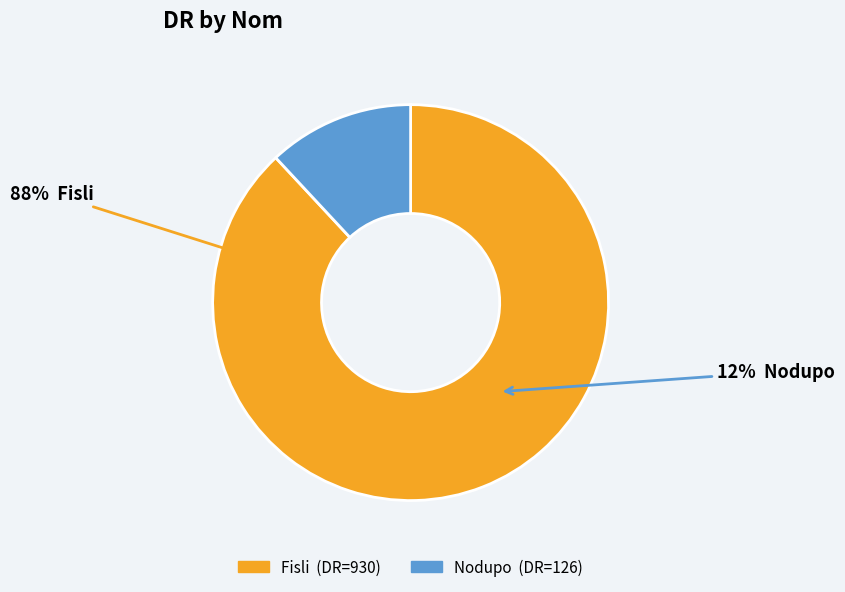

How many segments does this pie chart have?

2